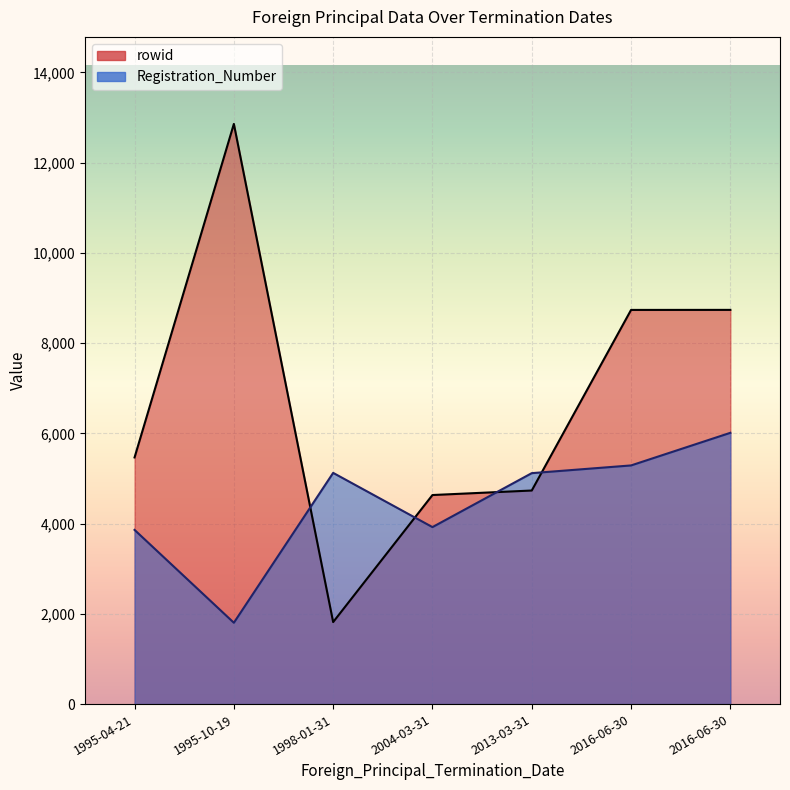

How many lines are shown in the chart?

2